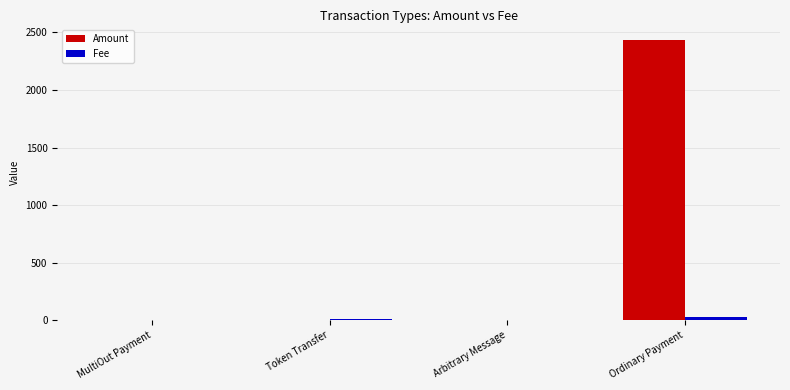

Which series has the largest total across all categories?

Amount